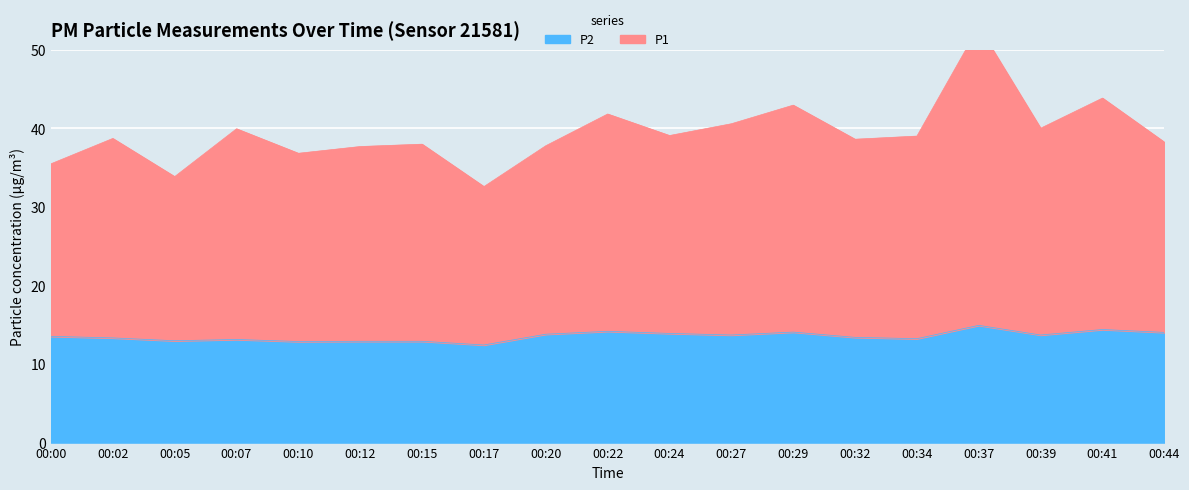

How many lines are shown in the chart?

2